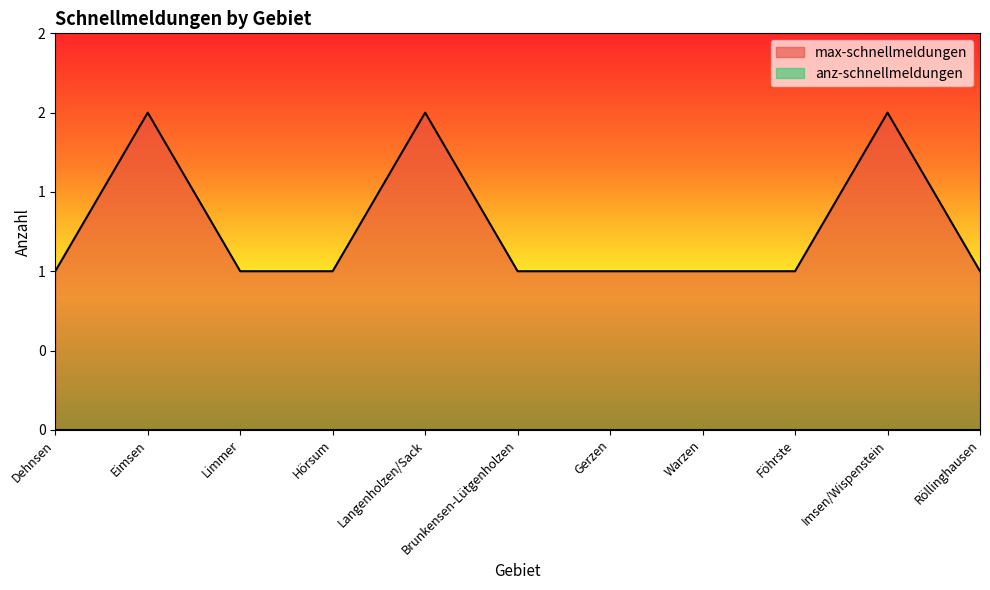

Count the number of data series in this chart.

1